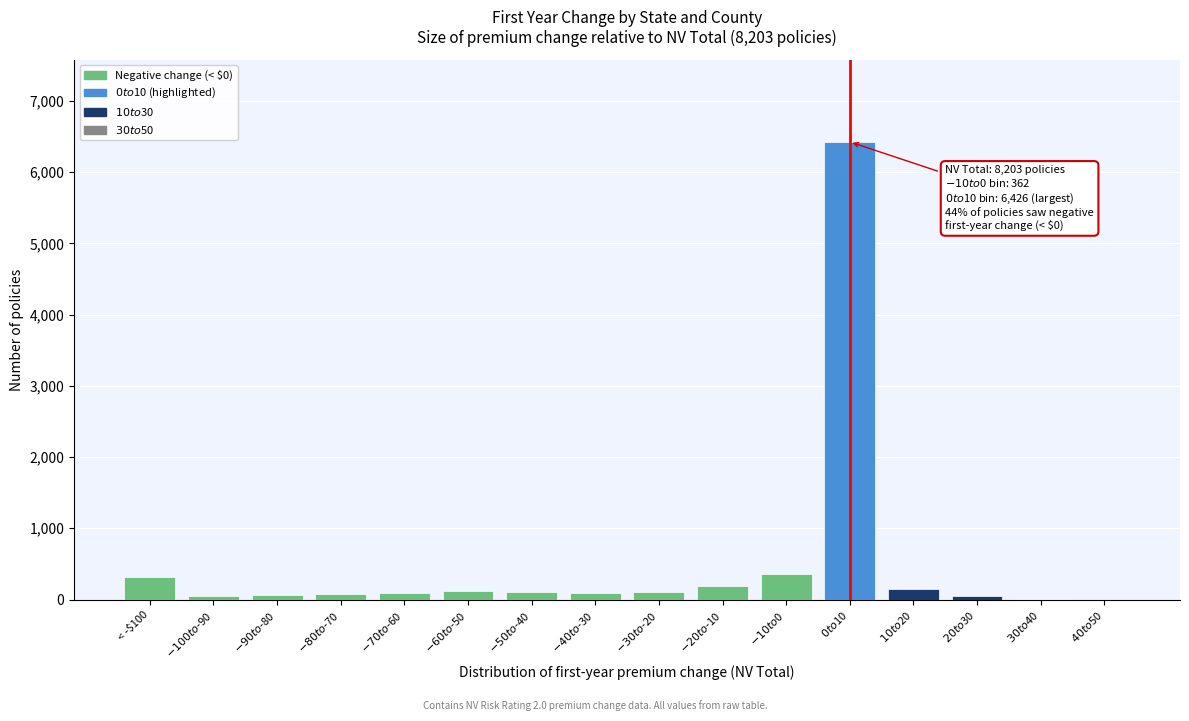

What is the maximum value shown in the chart?

6426